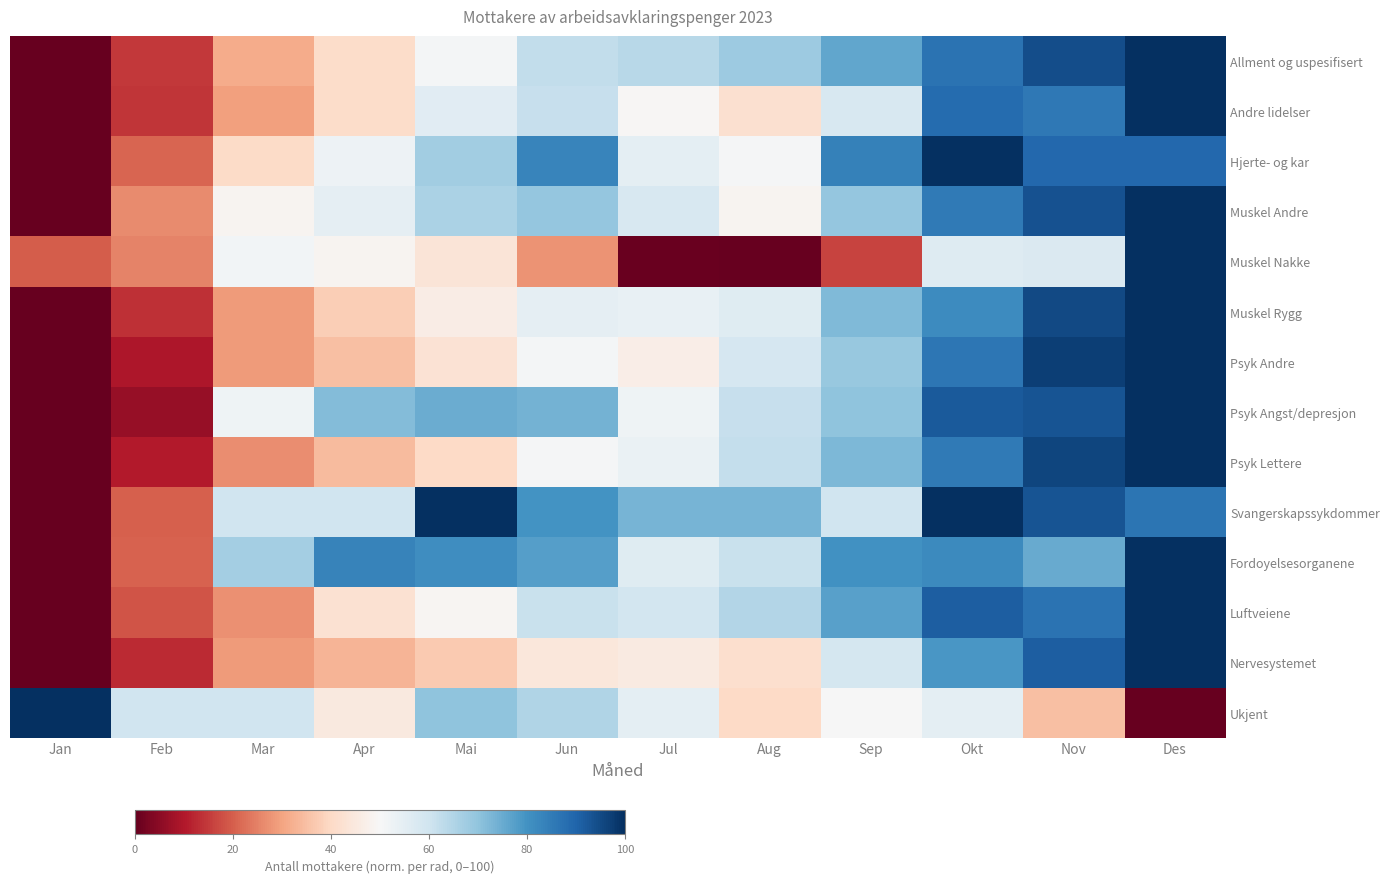

Count the number of data series in this chart.

14